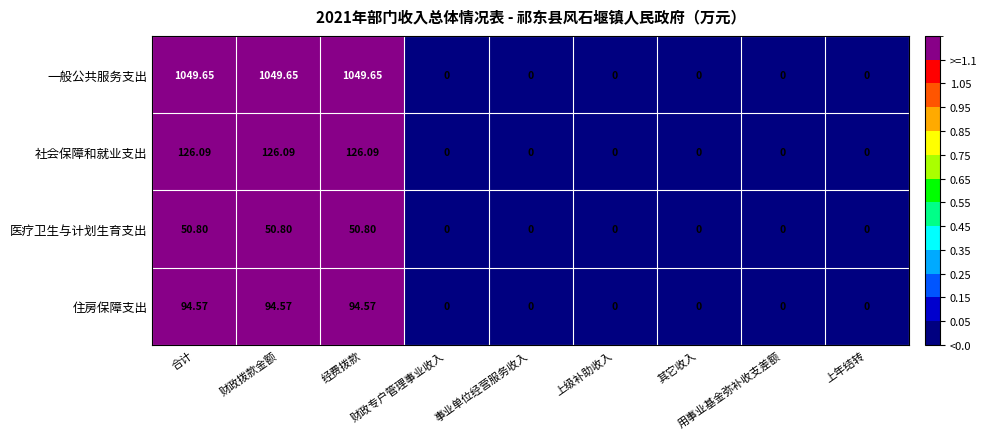

How many data points does each series have?

9